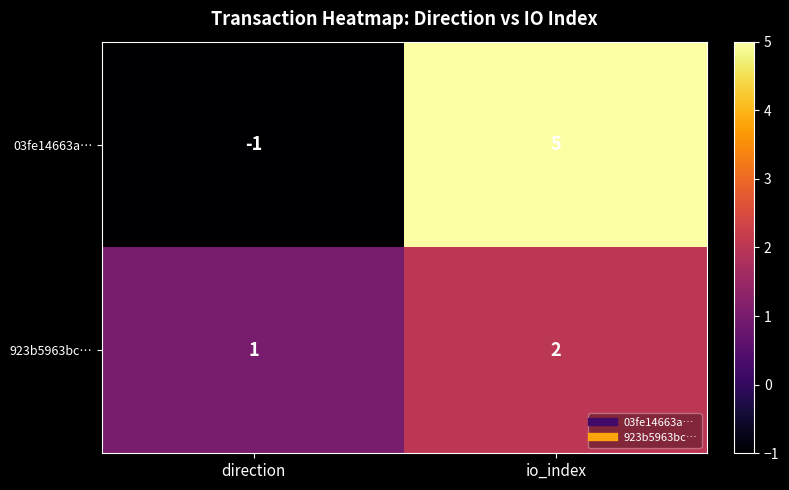

Is it true that 923b5963bc… equals 1 at io_index?

False